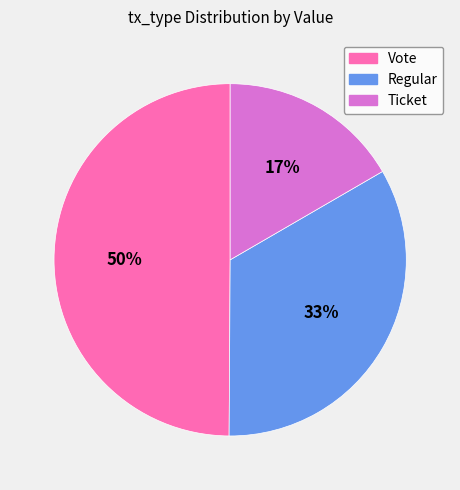

To the nearest percent, what is the average slice percentage?

33%